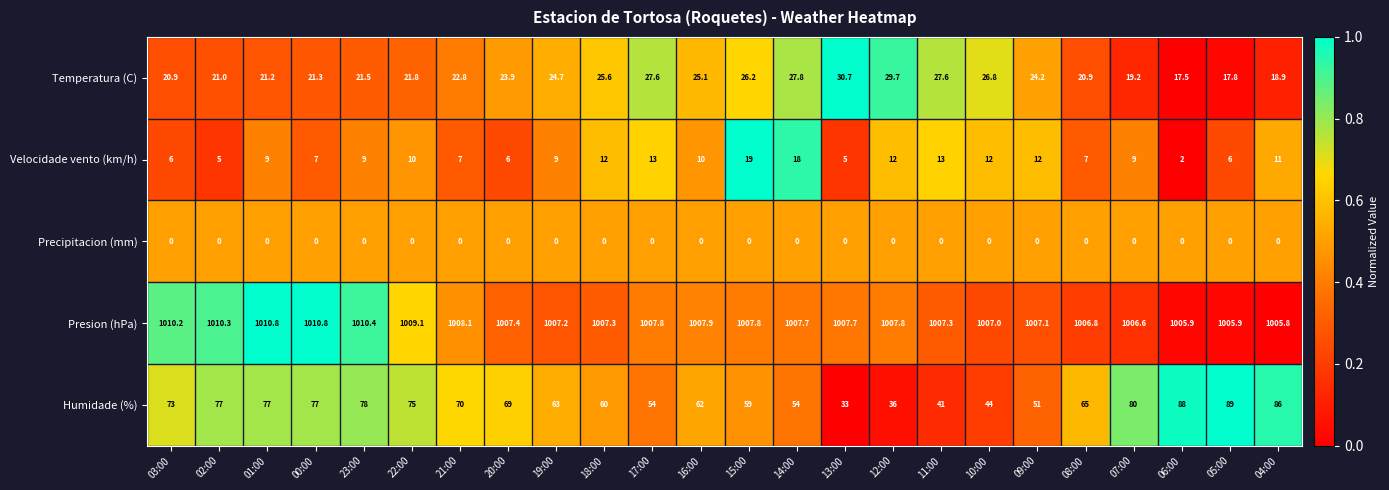

At which category is the sum across all series the highest?

04:00